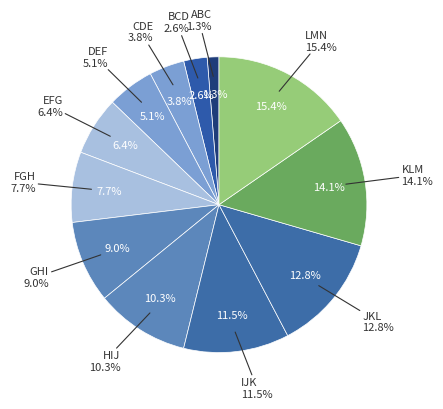

What is the ratio of the value at KLM to the value at DEF?

2.8